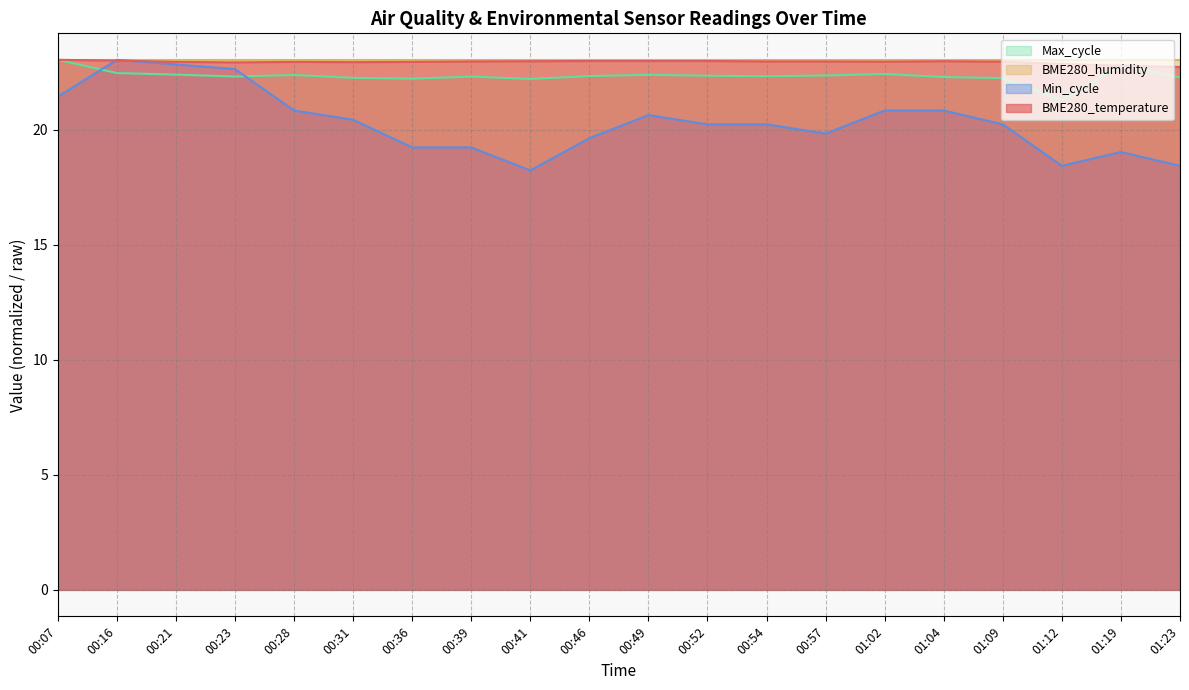

What position from the left is 00:21?

3